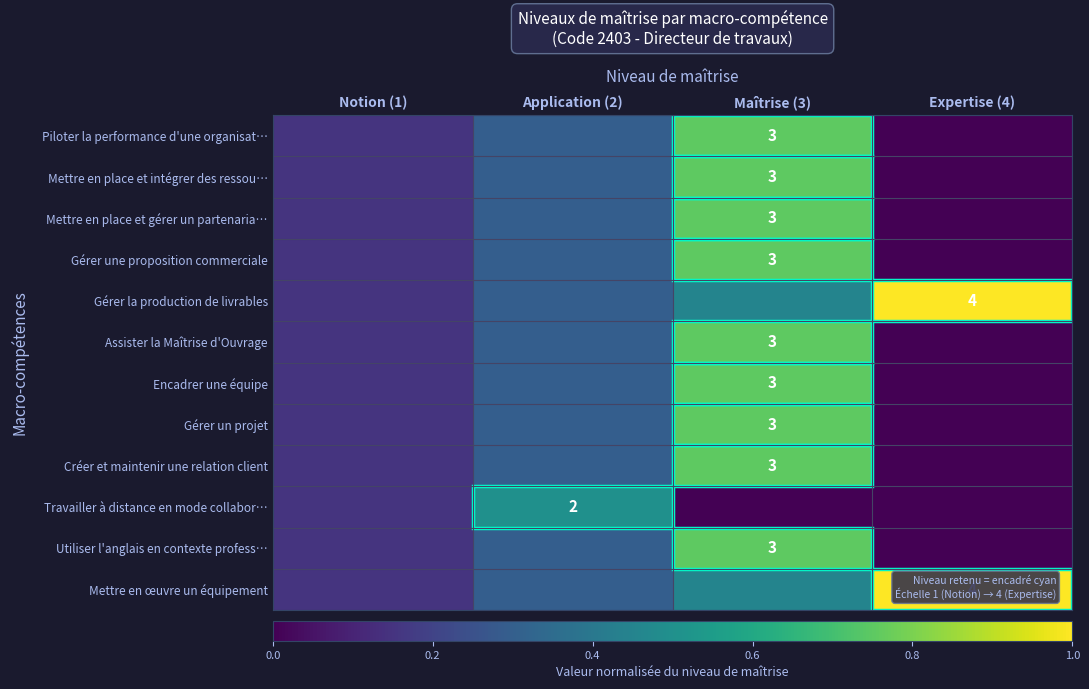

The value of Gérer une proposition commerciale at Maîtrise (3) is 0.8. True or false?

True